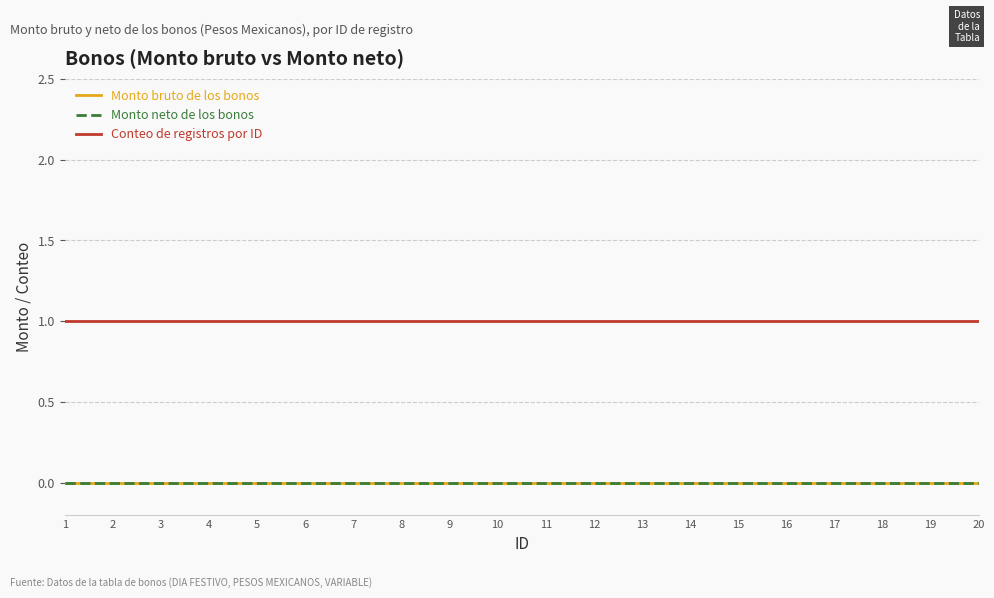

Does the chart have visible grid lines?

Yes